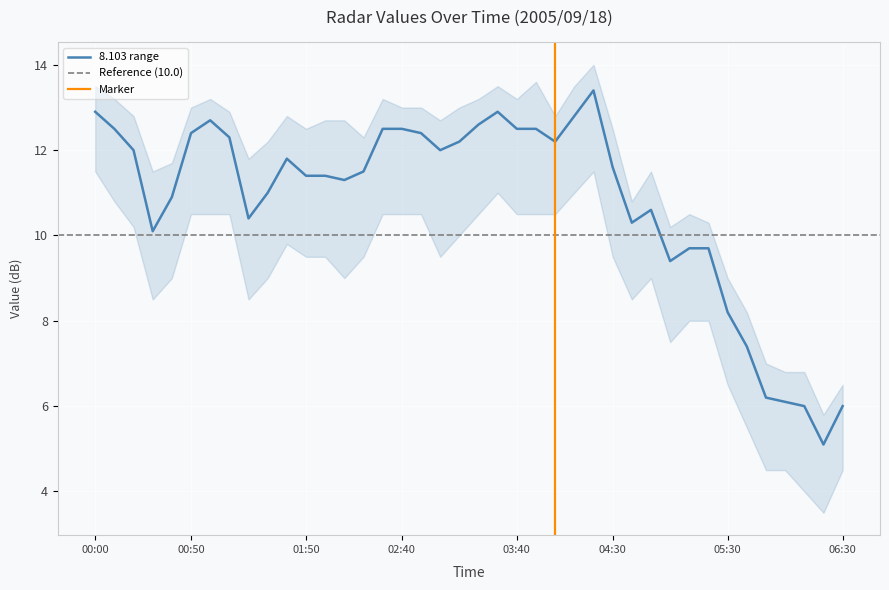

What is the lowest value of the 8.103 range series?

5.1